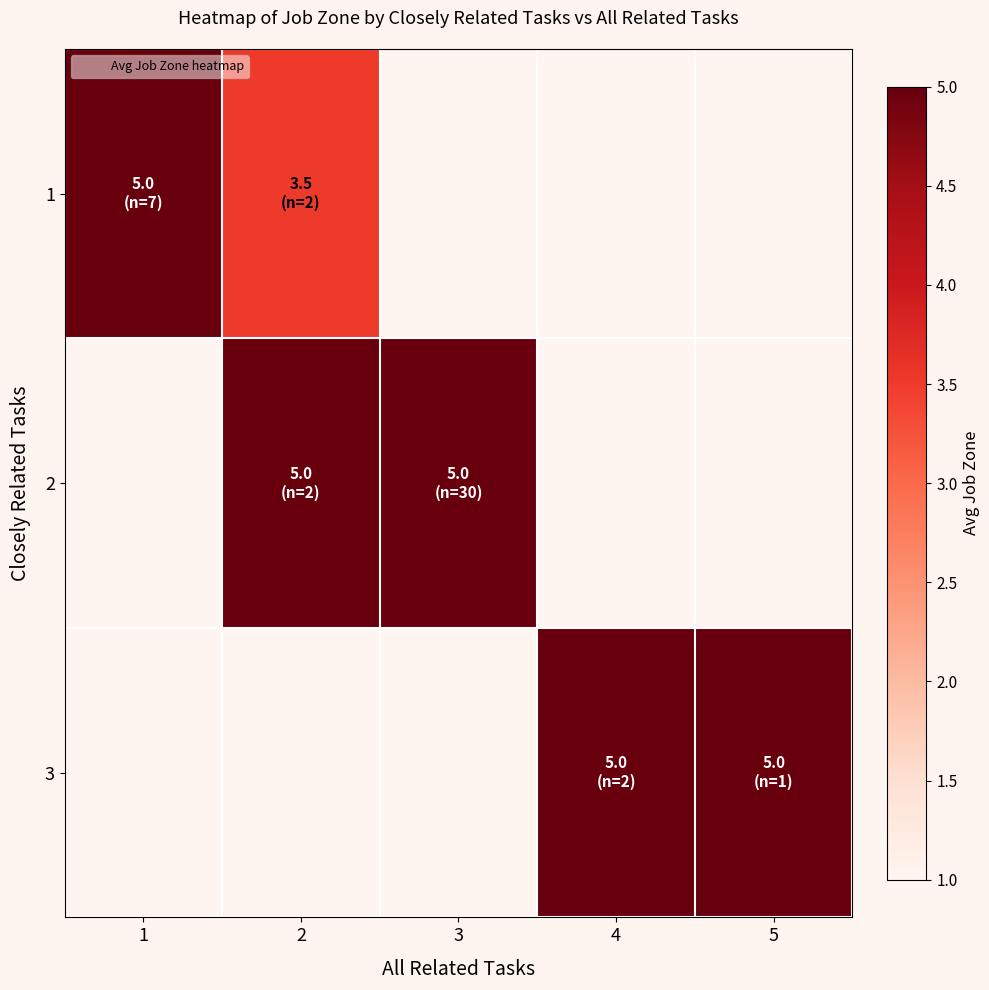

What is the approximate value of 3 at 4?

5.0